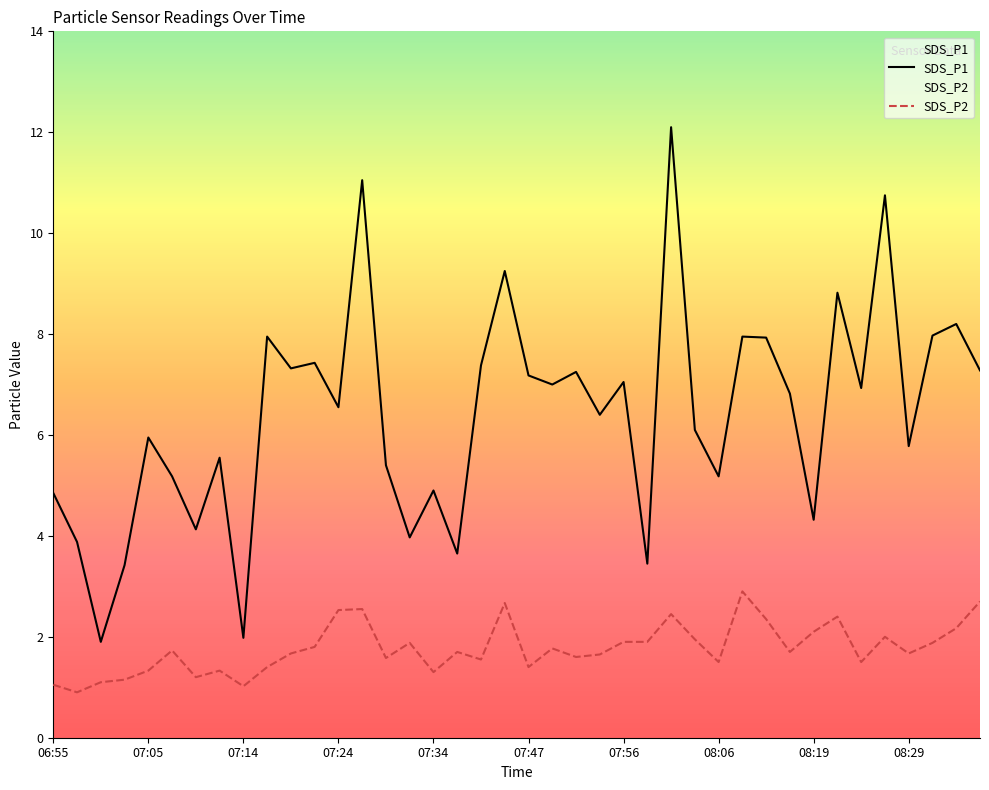

What is the difference between the maximum and minimum values in the SDS_P1 series?

10.2